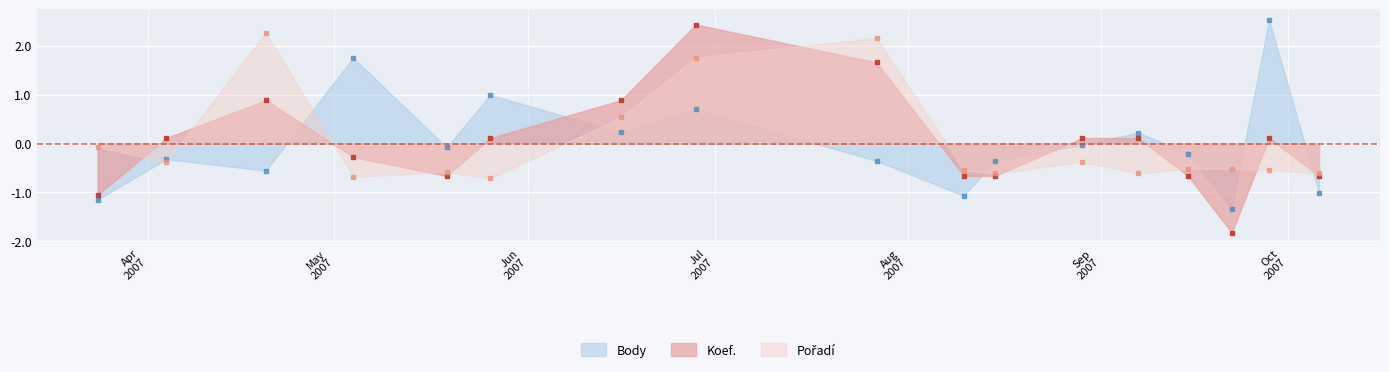

Which label corresponds to the smallest value in the chart?

2007-09-22